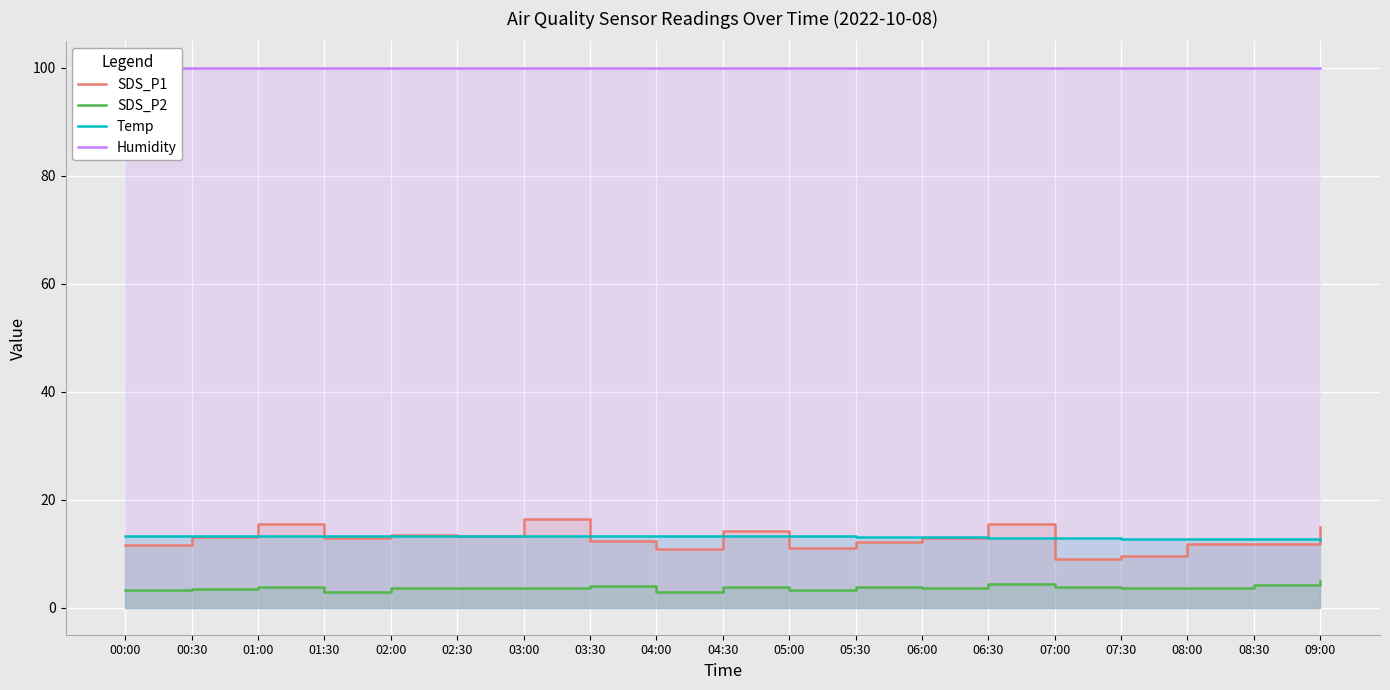

Is the value of Temp at 06:30 greater than the value of Humidity at 01:00?

No